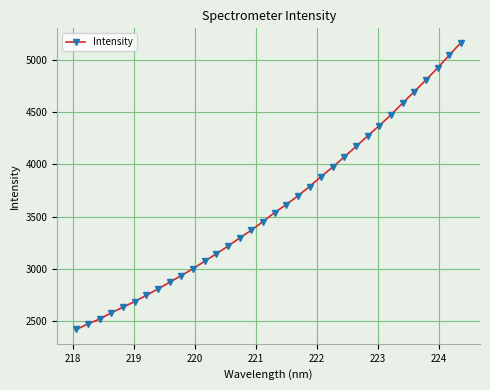

How many series are shown in this chart?

1